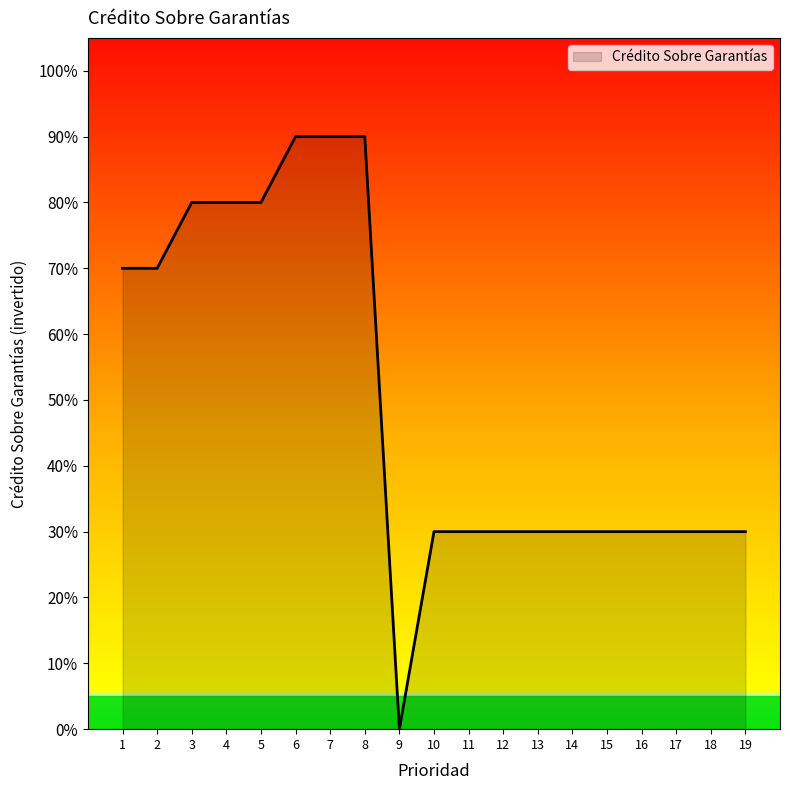

Does the chart have visible grid lines?

No